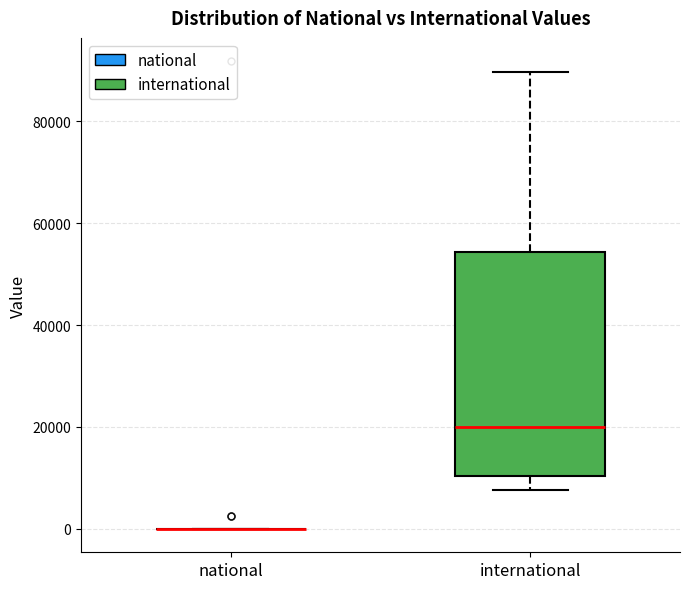

Where does the upper whisker of the box for international end on the y-axis? The values are not printed on the chart, so give them approximately, as read against the axis.

90000